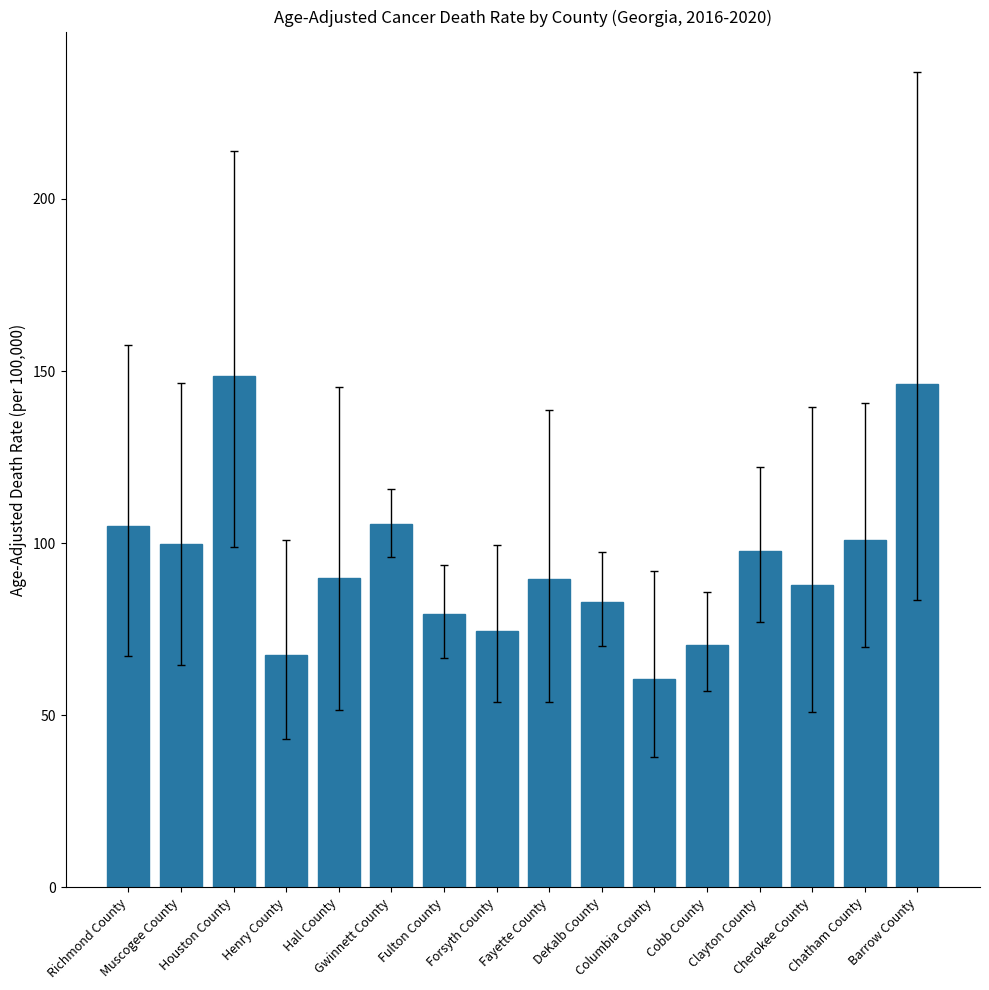

How many series are shown in this chart?

1